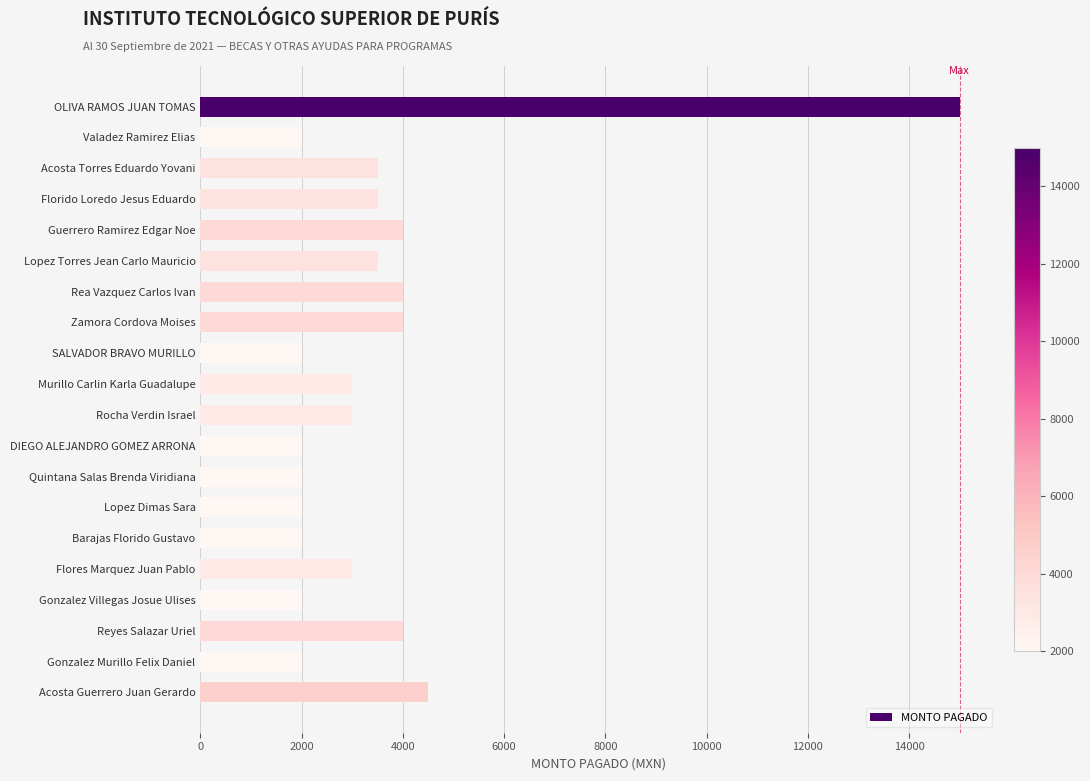

What is the difference between the second highest and second lowest values?

2500